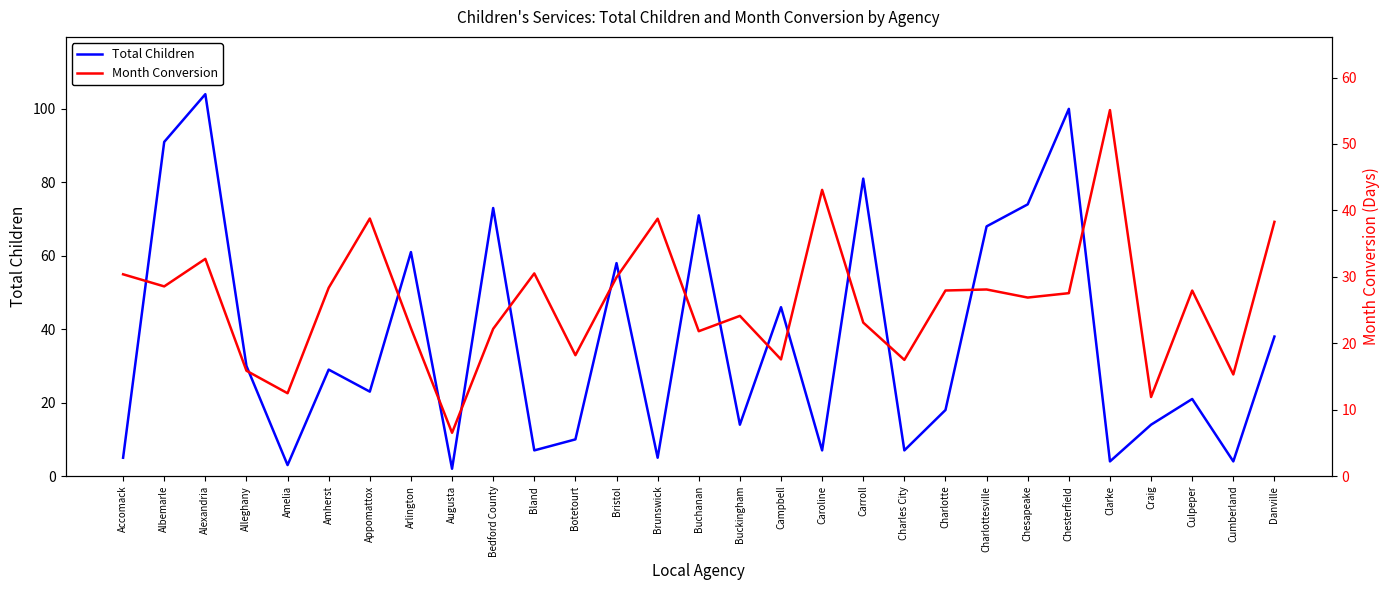

What is the label of the 29th point from the right?

Accomack